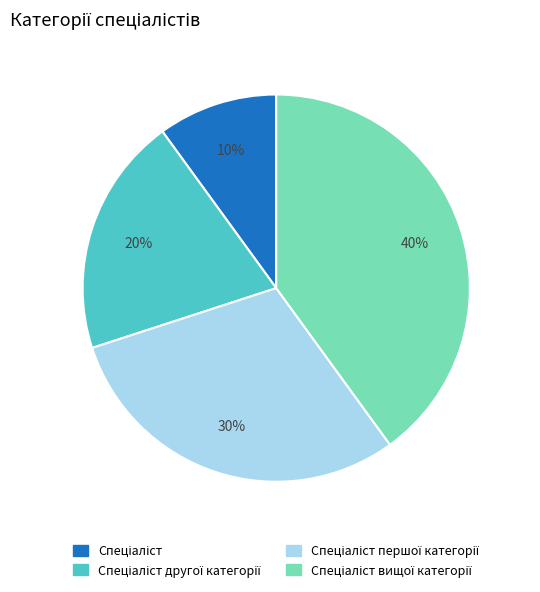

Does any single category account for the majority?

No